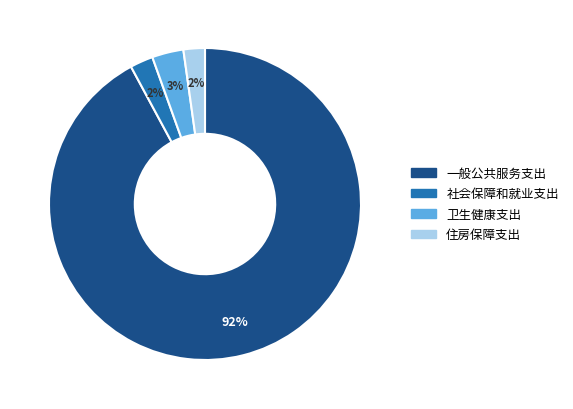

Do 一般公共服务支出 and 住房保障支出 together represent more than half of the pie?

Yes